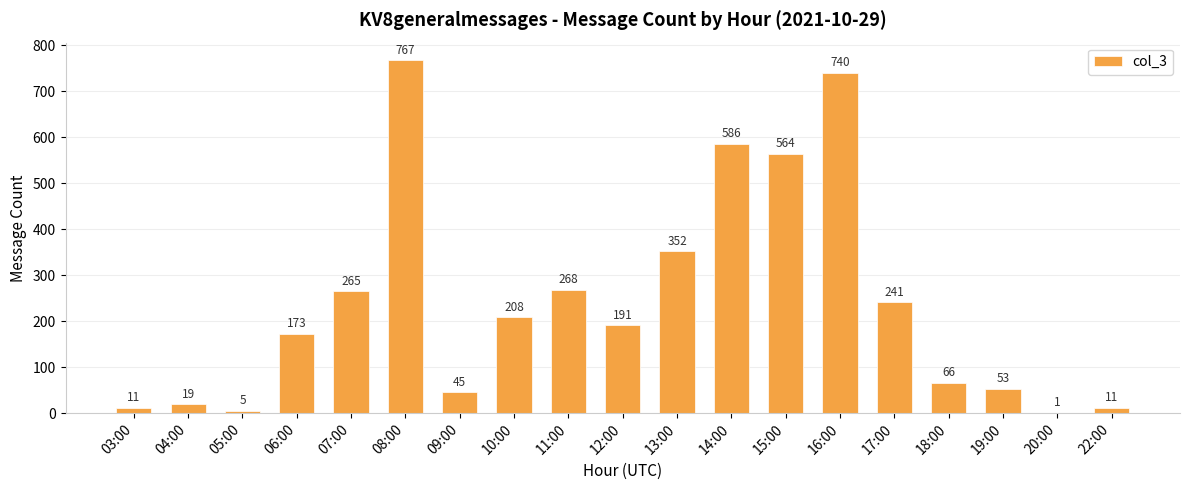

What is the sum of all values?

4566